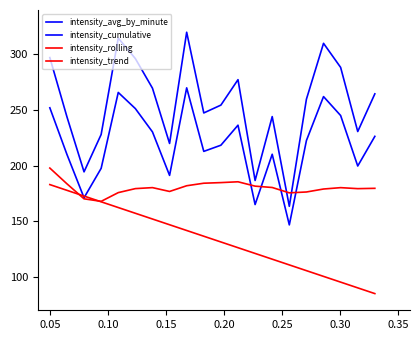

How many distinct data groups are displayed?

4